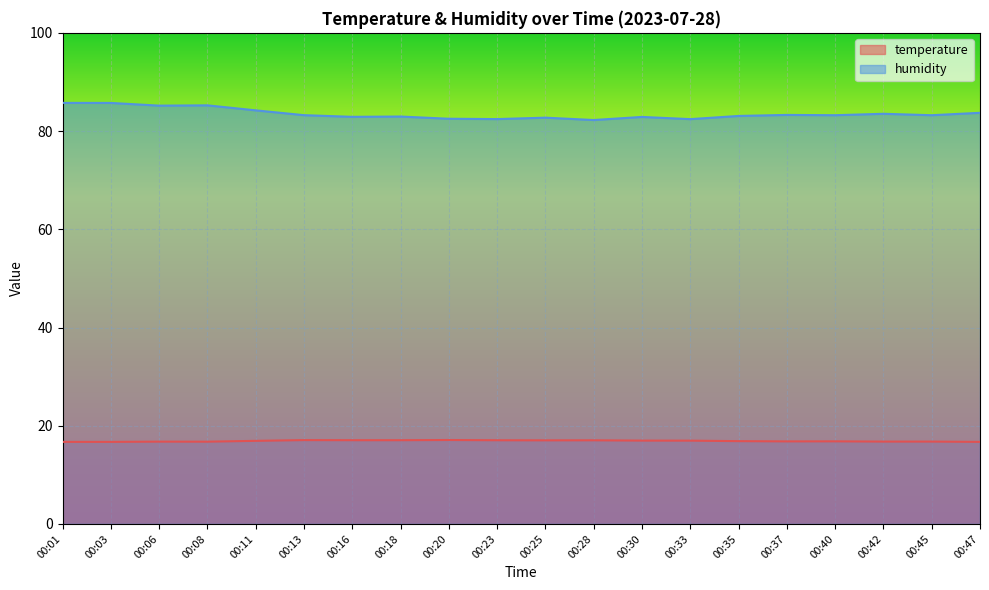

What is the value of the temperature point at the 3rd from the left?

16.8